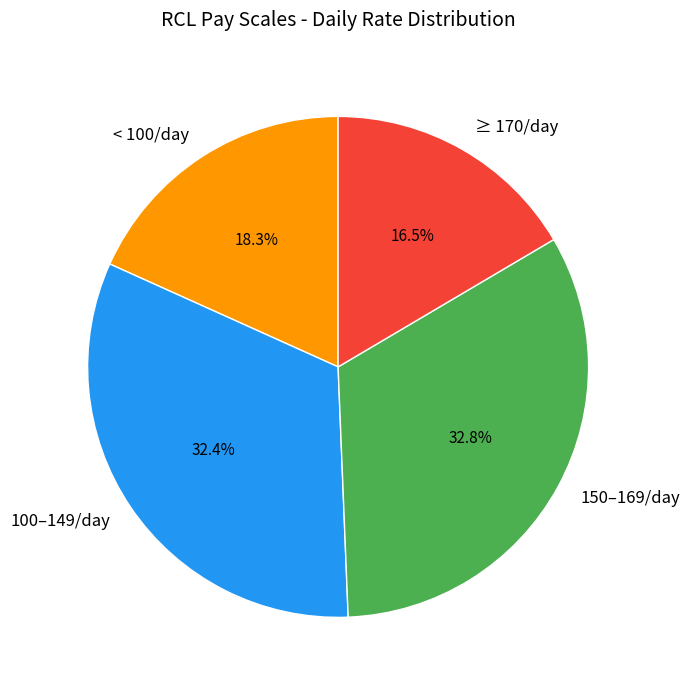

How many segments does this pie chart have?

4